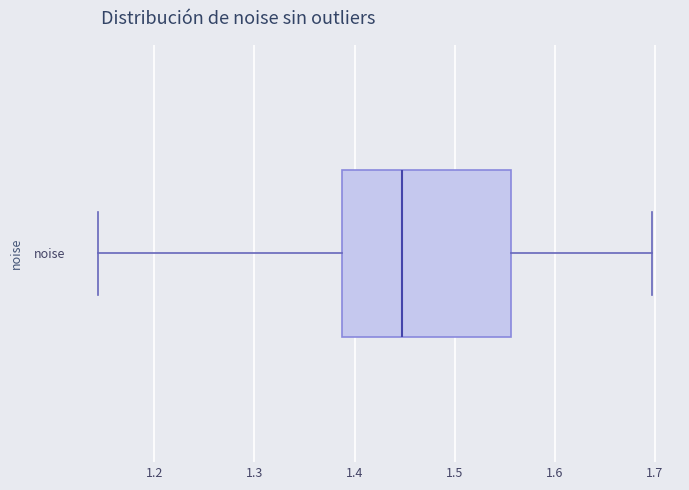

Read this box plot against the x-axis: the position of the median line, the range covered by the box, and the ends of both whiskers. The values are not printed on the chart, so give them approximately, as read against the axis.

median 1.45, box 1.39 to 1.56, whiskers 1.14 to 1.70